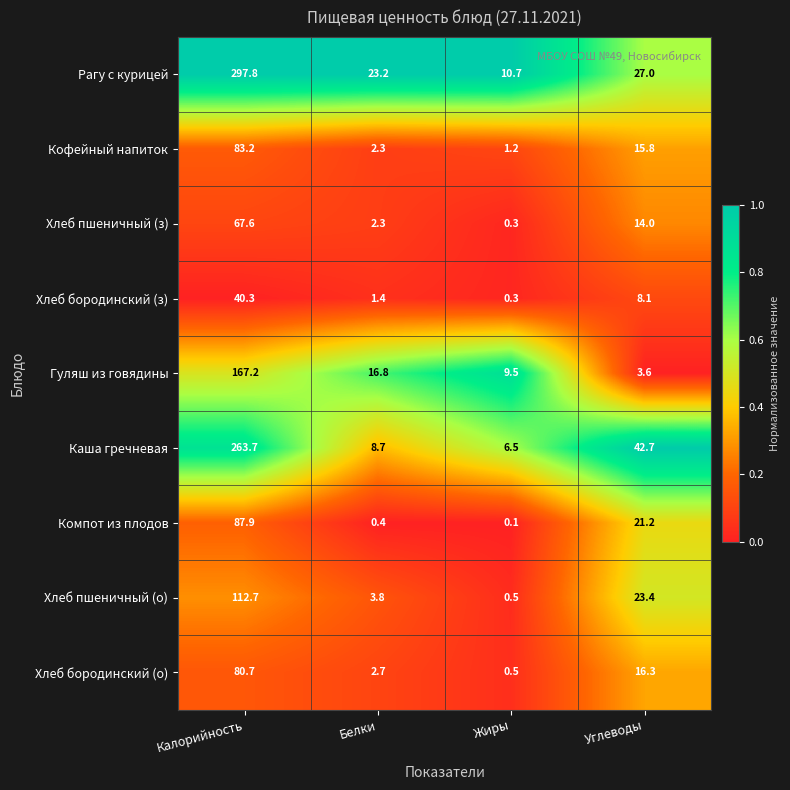

Where does the Хлеб бородинский (з) series first go above 8?

Калорийность